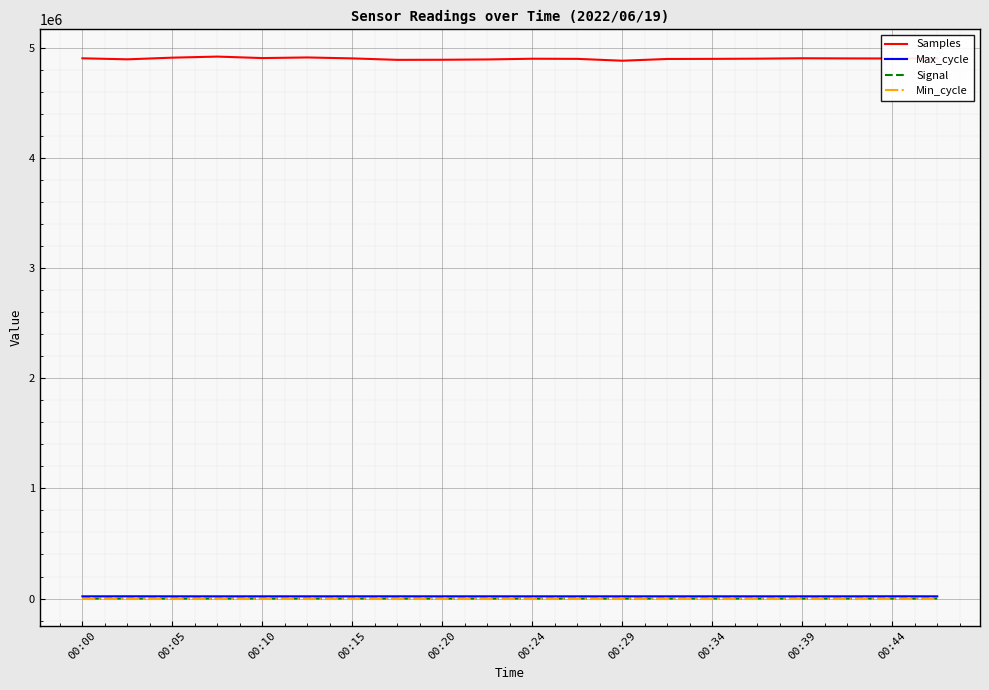

True or false: Samples and Signal cross at least once.

False